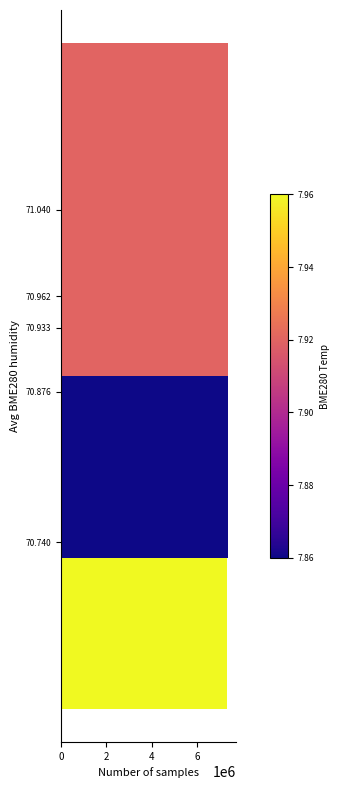

What is the ratio of the value at 70.876 to the value at 70.933?

1.0